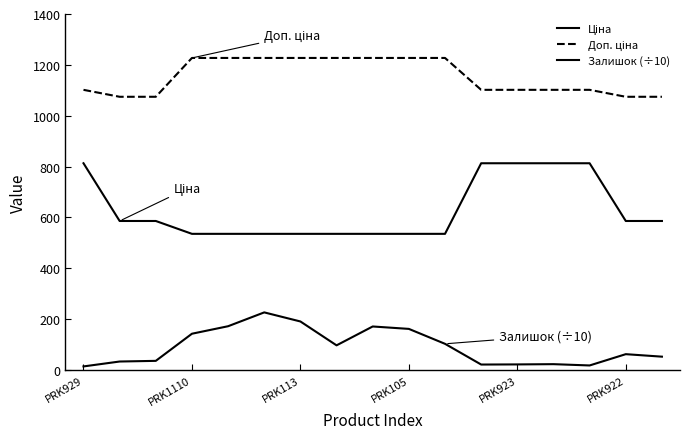

True or false: Ціна and Залишок (÷10) intersect in this chart.

False